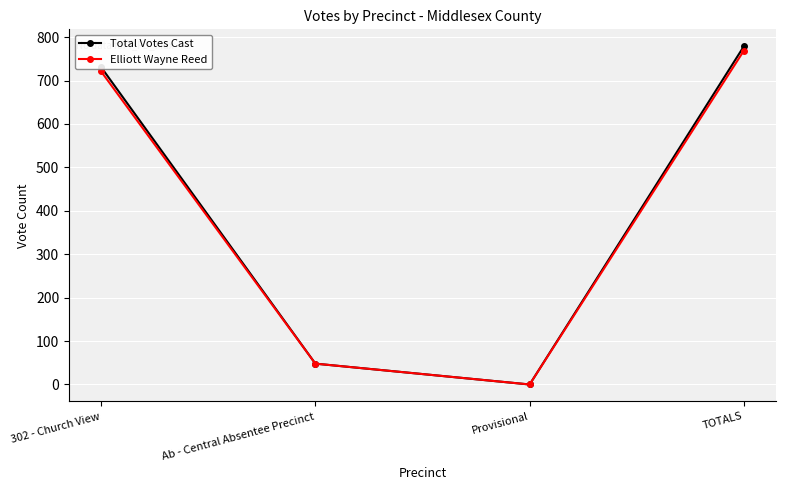

What is the total value across all series at TOTALS?

1548